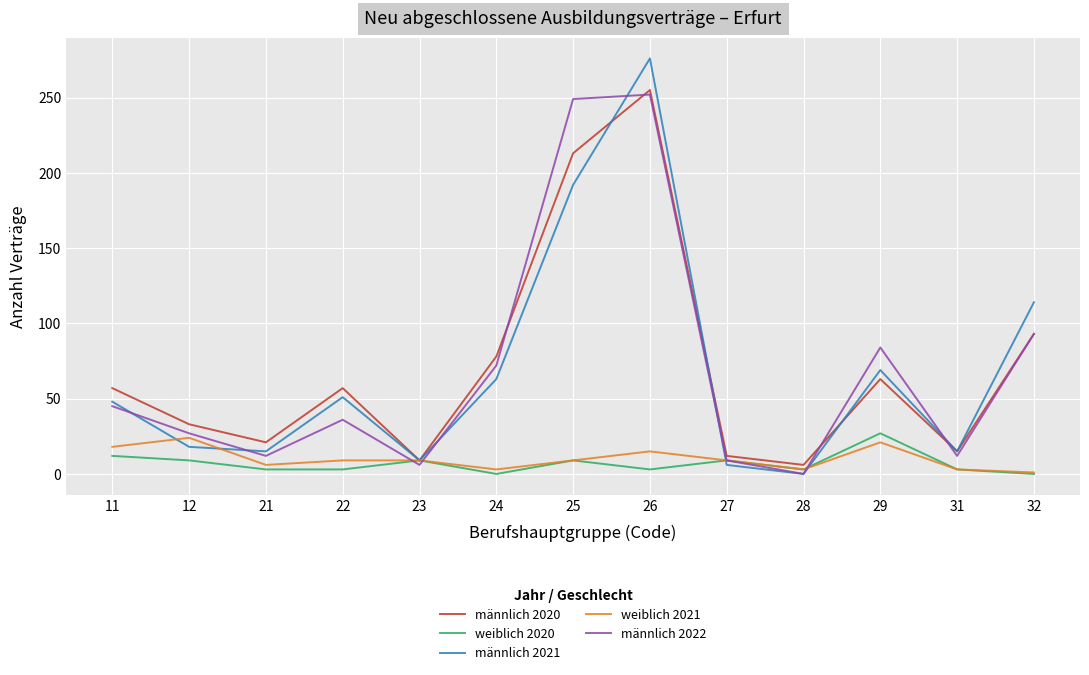

Is it true that weiblich 2020 equals -12 at 32?

False